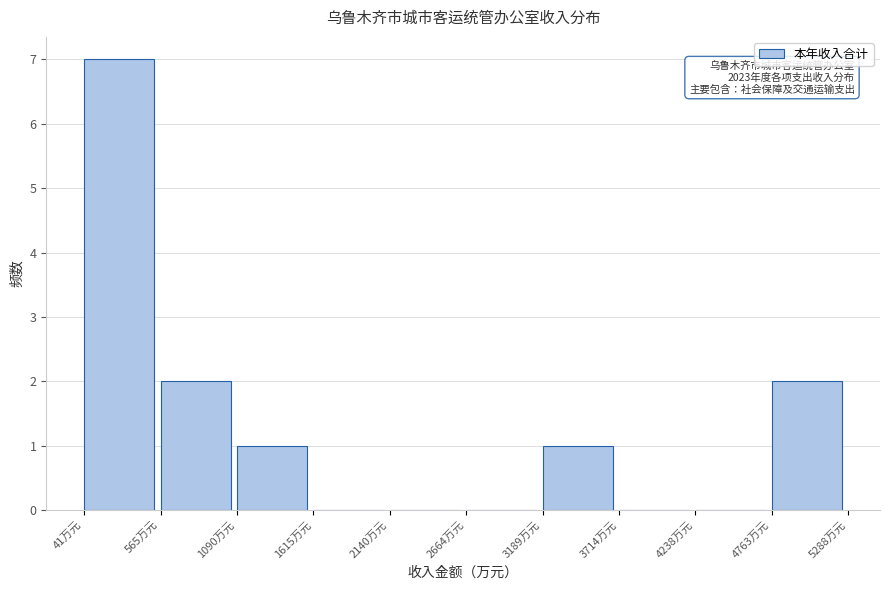

Over which range of the x-axis is the bar tallest?

0 to 600